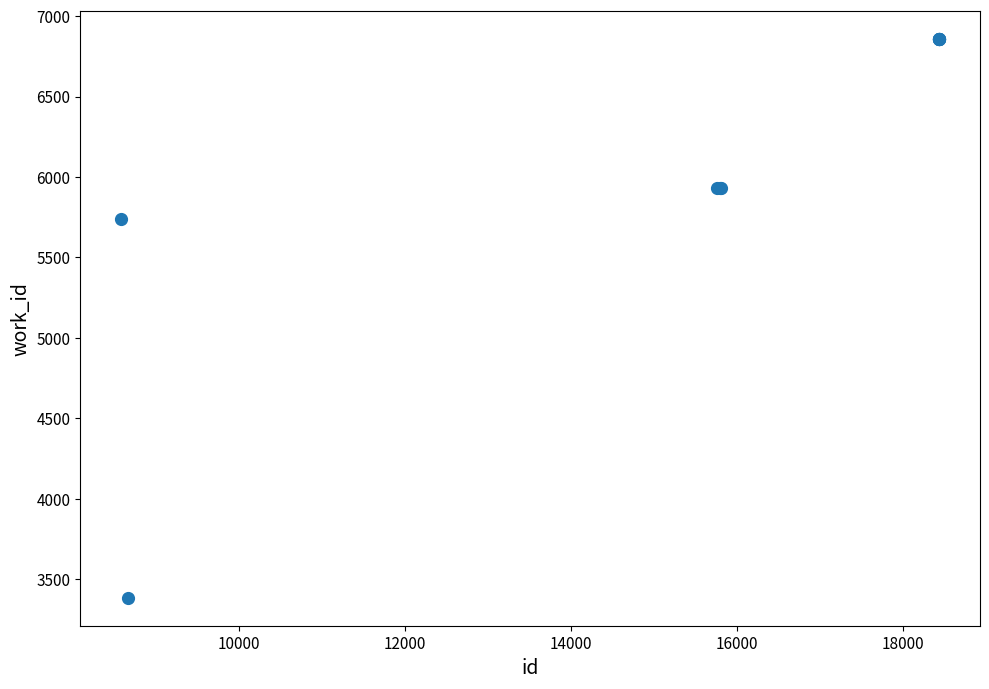

What Y value in the scatter plot is closest to 5120?

5737